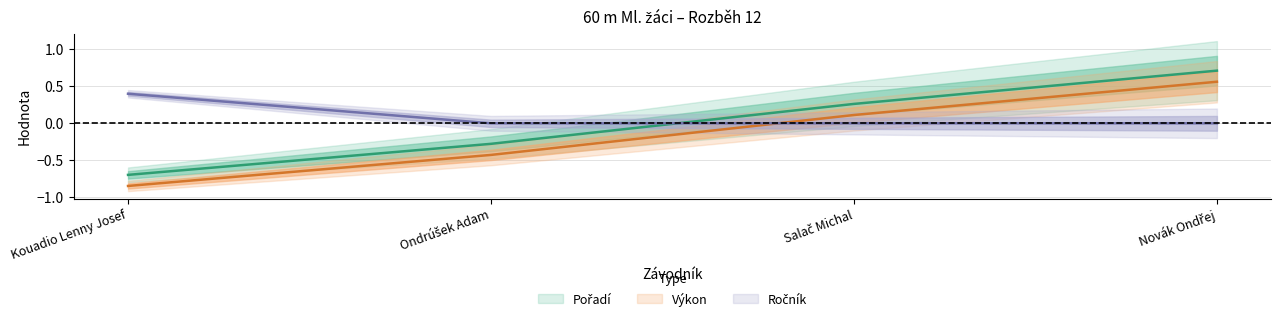

What is the approximate value of Pořadí at Kouadio Lenny Josef?

-0.7